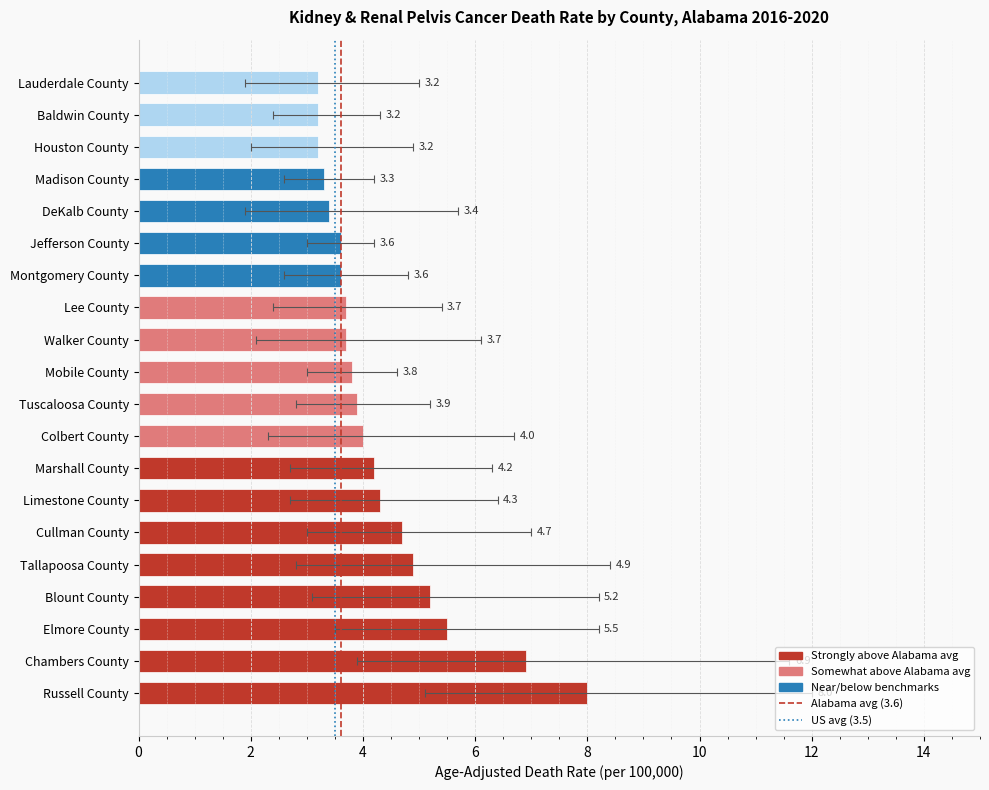

What is the label of the 7th bar from the right?

Montgomery County